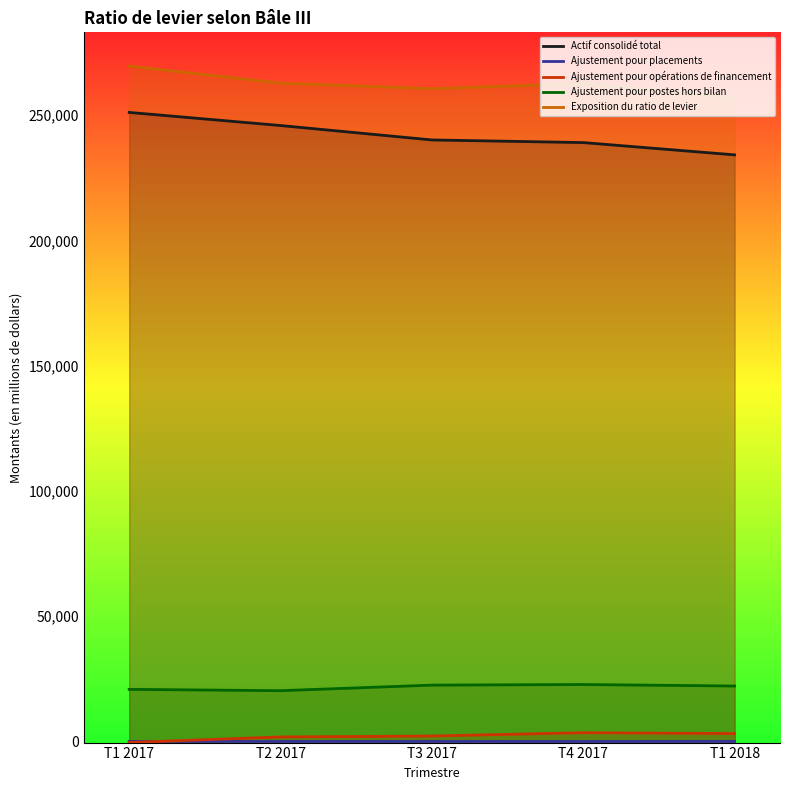

Which has a higher value, T1 2018 or T1 2017?

T1 2017